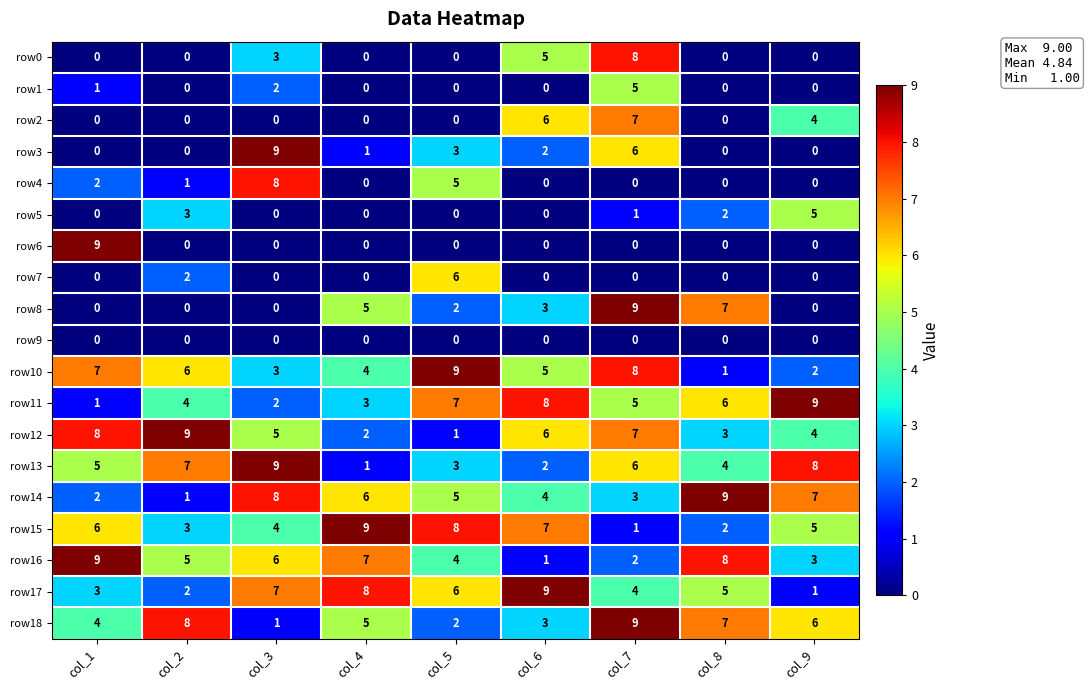

Rank the categories by row17 value from lowest to highest.

col_9, col_2, col_1, col_7, col_8, col_5, col_3, col_4, col_6